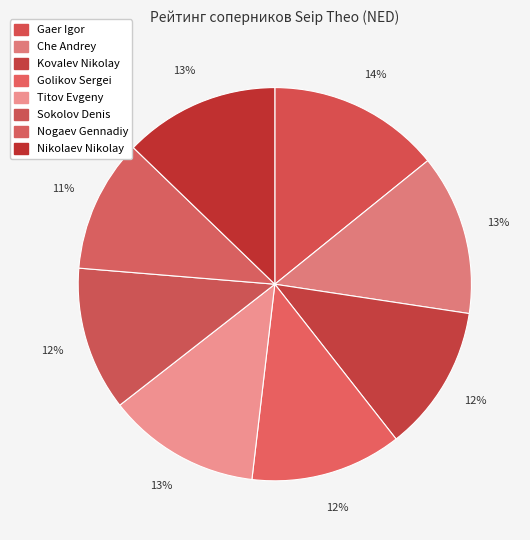

How many slices are in this pie chart?

8